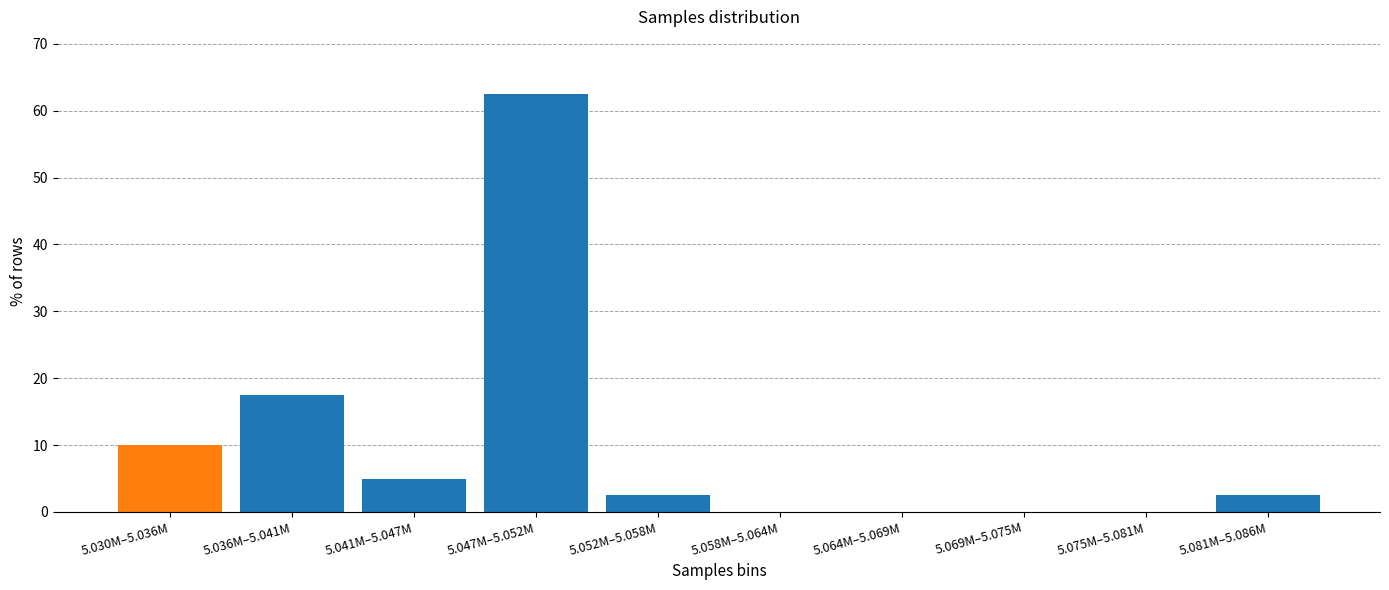

Reading left to right, what are all the values shown in this chart?

5.030M–5.036M=10.0	5.036M–5.041M=17.5	5.041M–5.047M=5.0	5.047M–5.052M=62.5	5.052M–5.058M=2.5	5.058M–5.064M=0.0	5.064M–5.069M=0.0	5.069M–5.075M=0.0	5.075M–5.081M=0.0	5.081M–5.086M=2.5